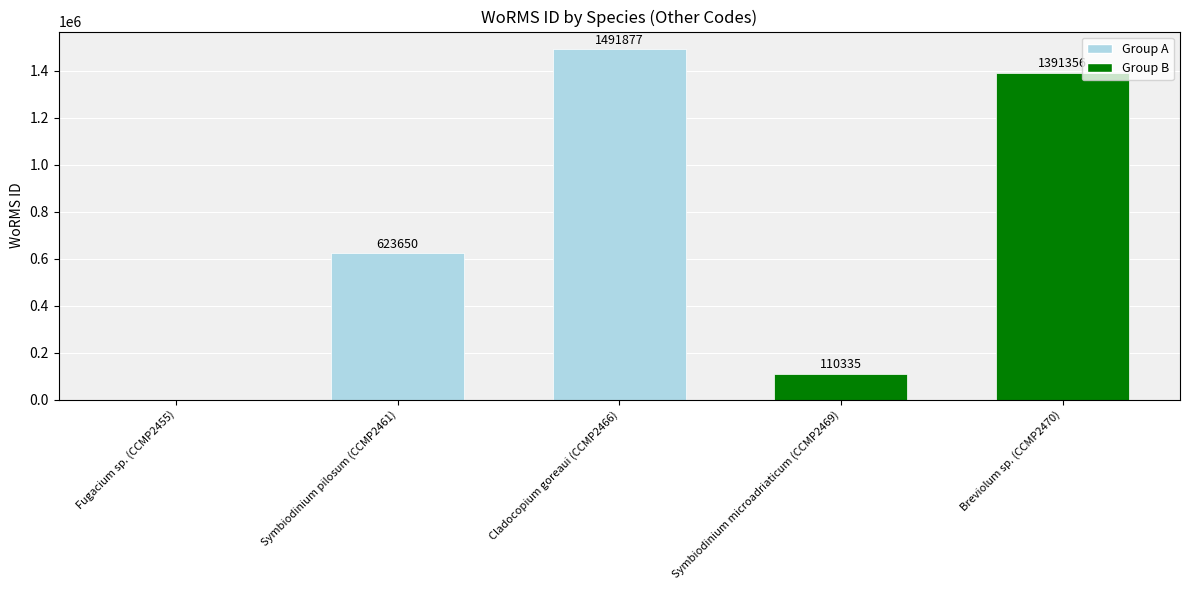

What is the change in value from Cladocopium goreaui (CCMP2466) to Breviolum sp. (CCMP2470)?

-100521